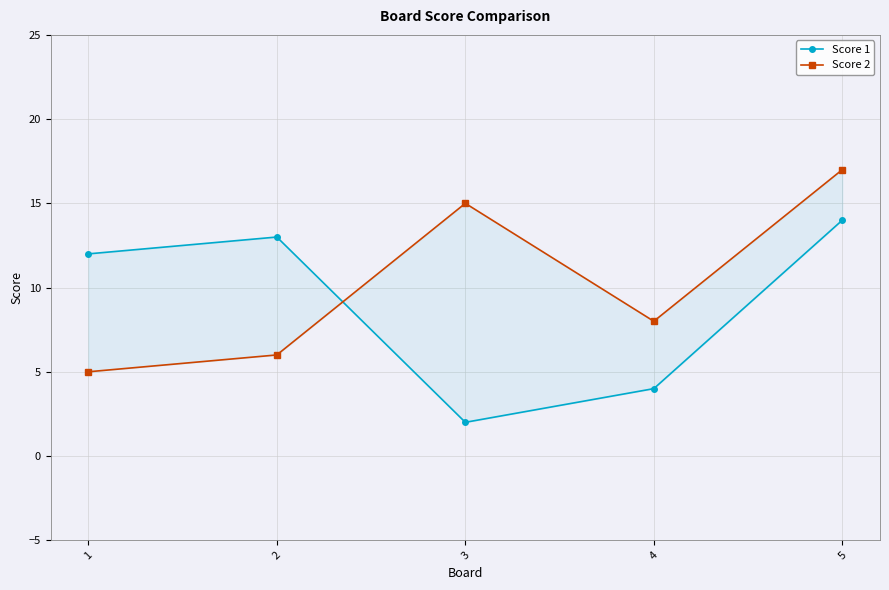

What is the spread (max minus min) of values at 4?

4